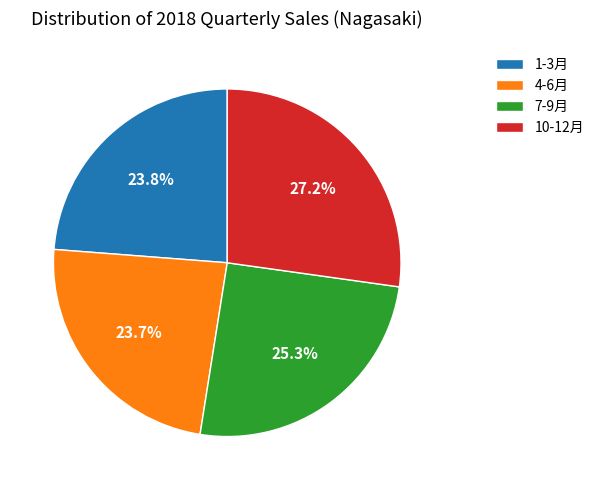

How many segments does this pie chart have?

4